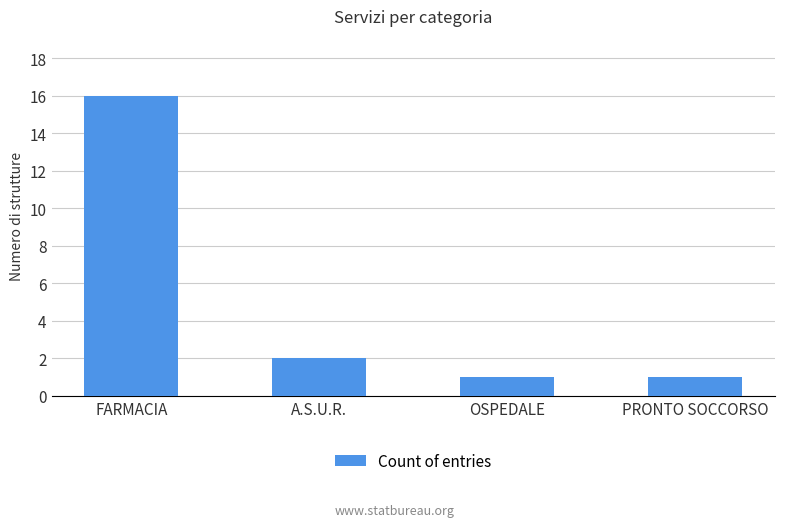

Count the number of categories in the chart.

4